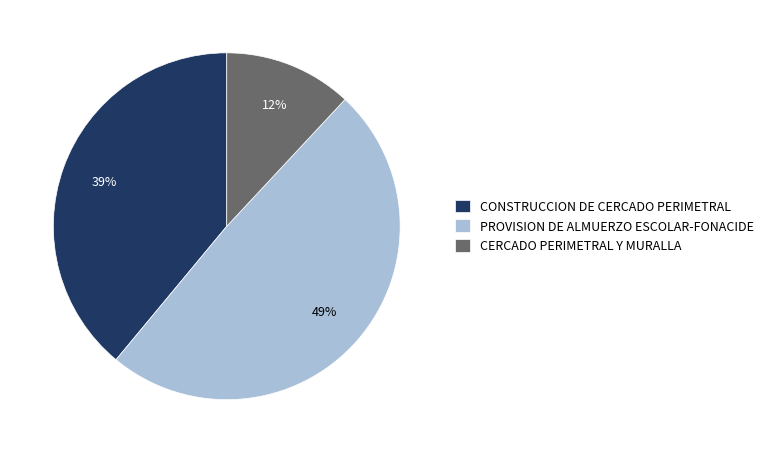

Rank the categories by value from highest to lowest.

PROVISION DE ALMUERZO ESCOLAR-FONACIDE, CONSTRUCCION DE CERCADO PERIMETRAL, CERCADO PERIMETRAL Y MURALLA